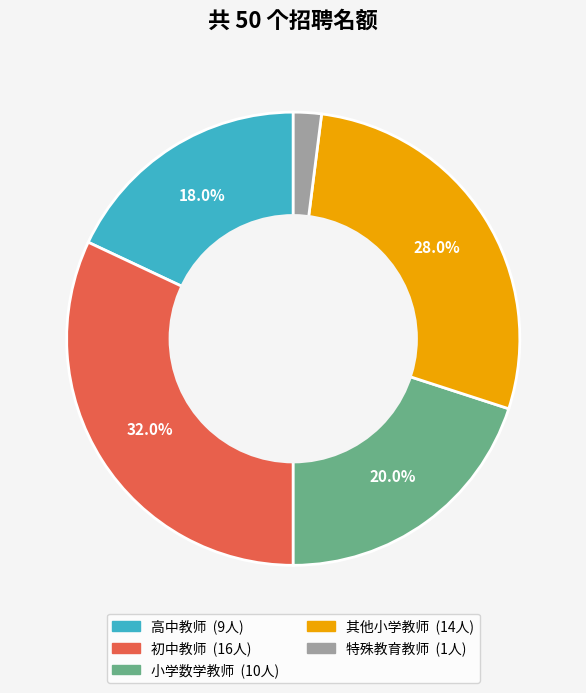

Does any single category account for the majority?

No